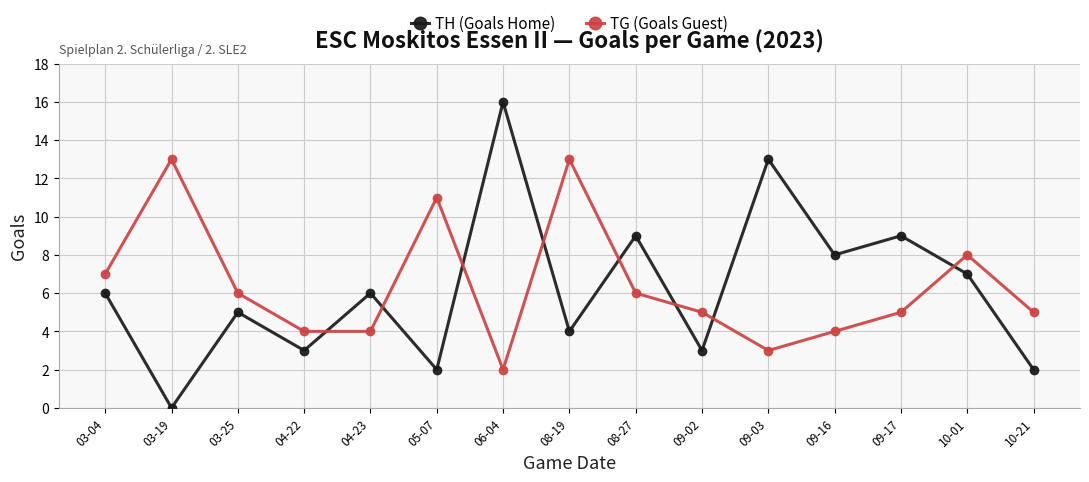

Is the value of TH (Goals Home) at 09-02 greater than the value of TG (Goals Guest) at 04-22?

No